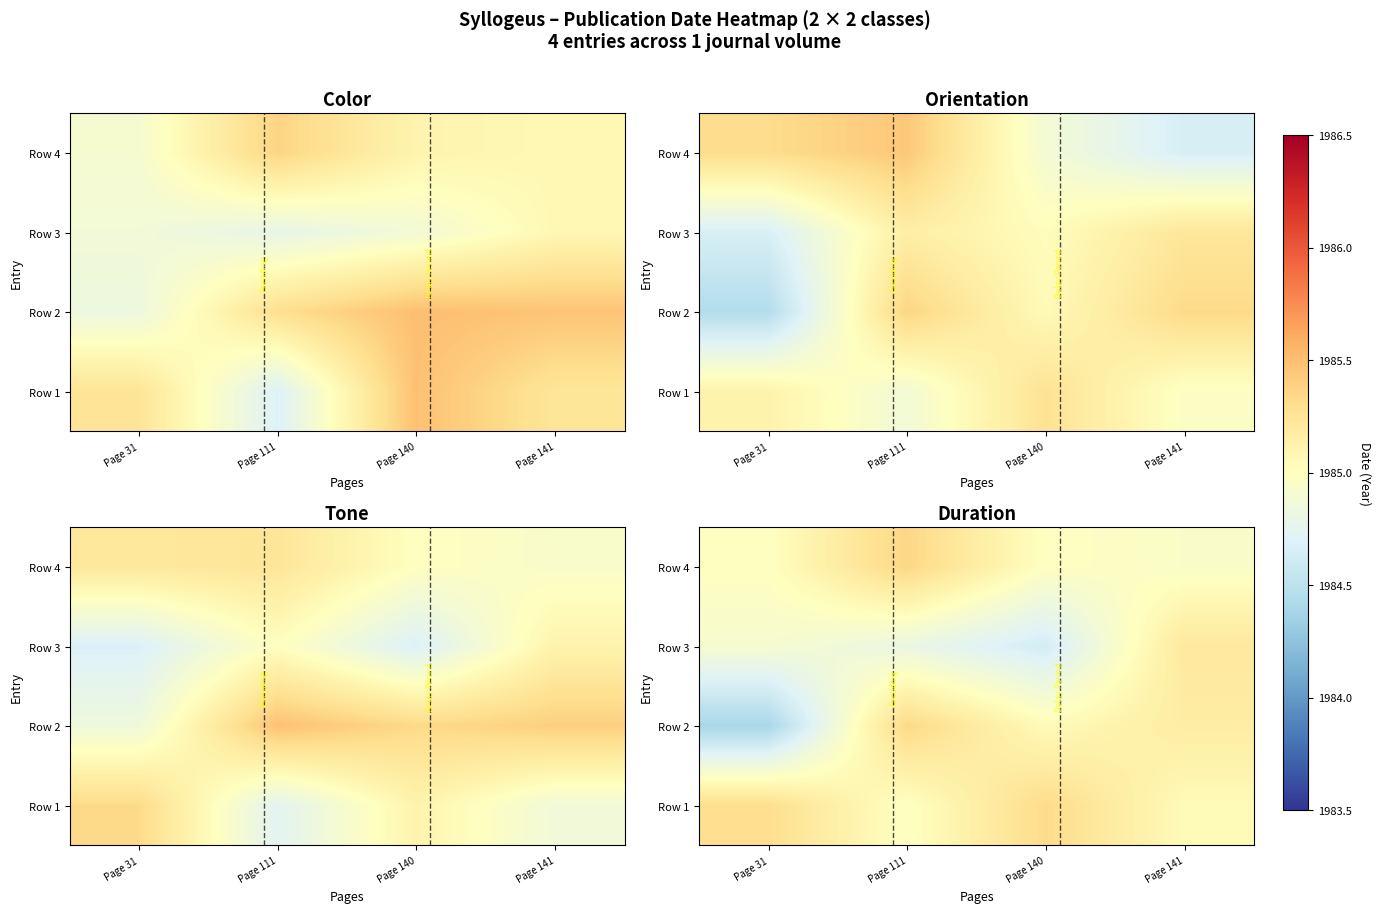

The value of Row 4 at Page 111 is 2947.0. True or false?

False